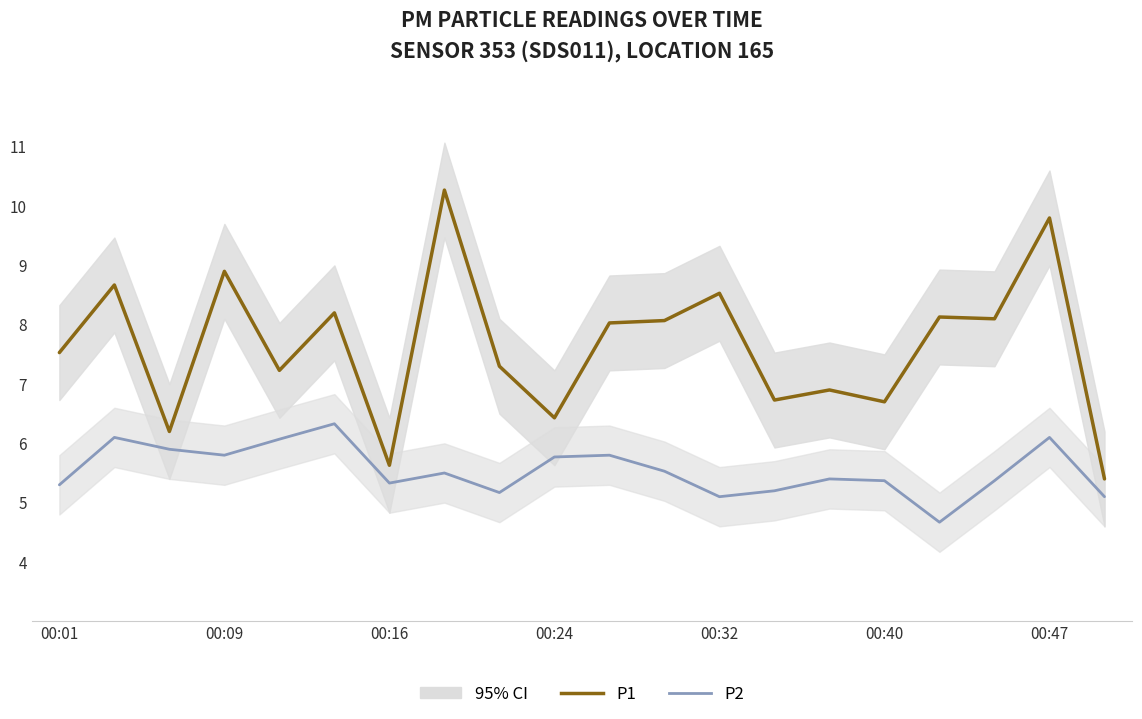

What is the total value across all series at 7?

15.8